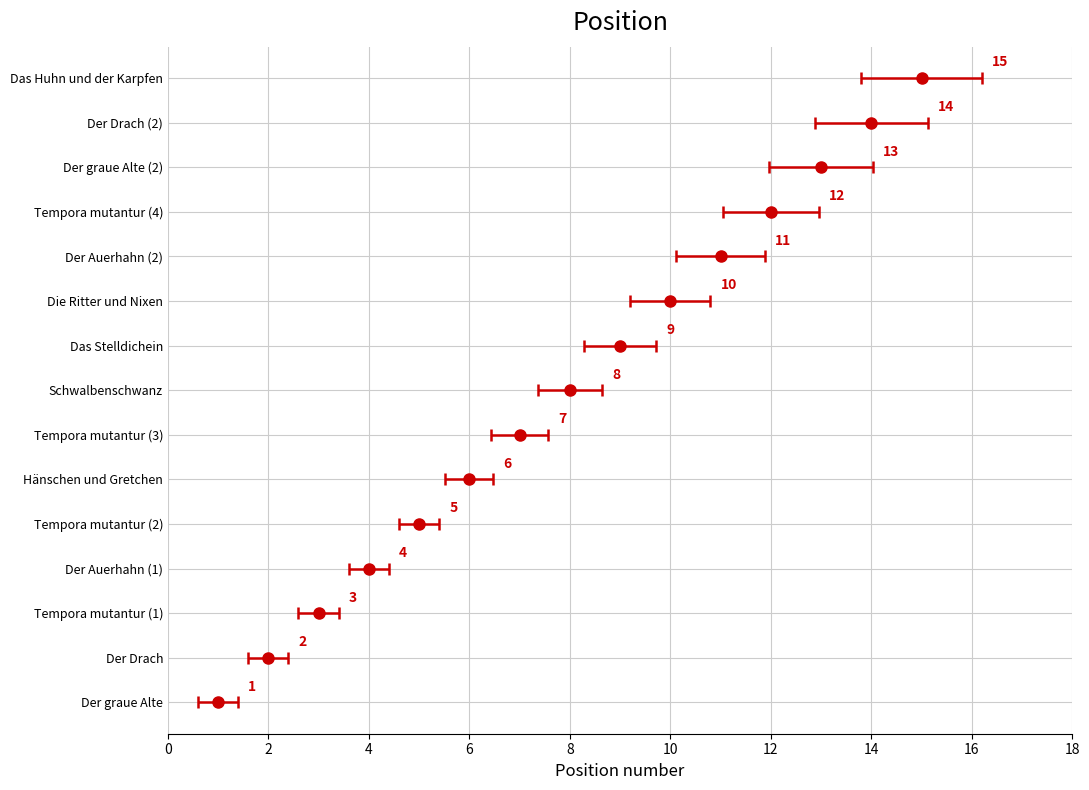

Is it true that the value at Der Auerhahn (2) is 3?

False